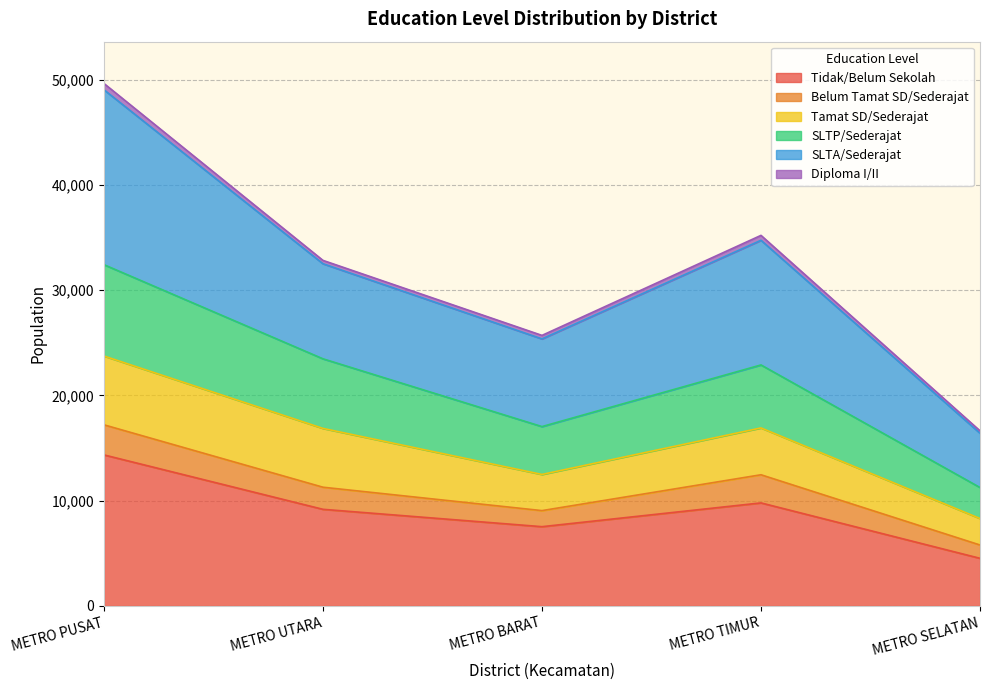

What is the maximum value for SLTA/Sederajat?

17210